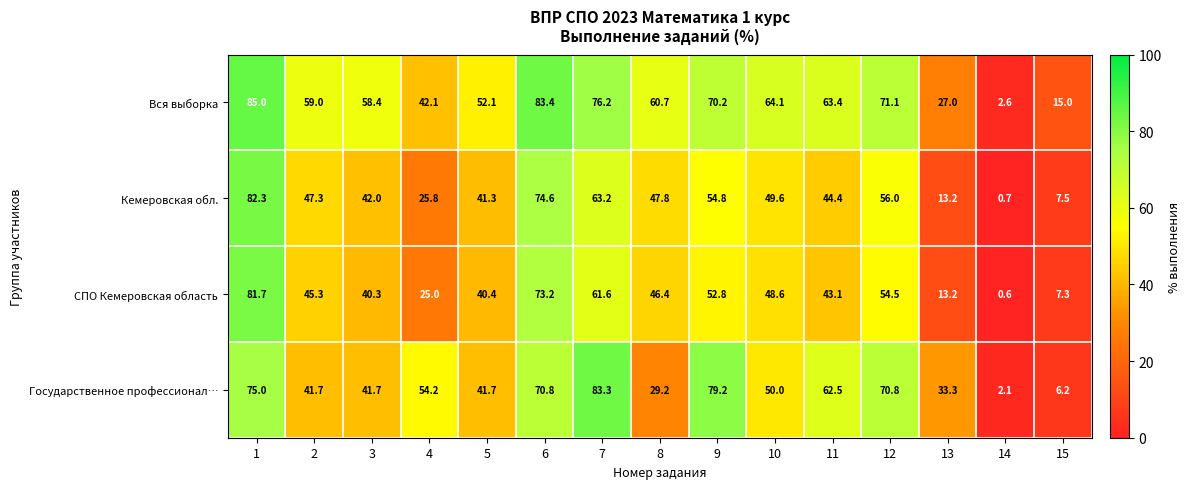

What is the average value of the Государственное профессионал… series?

49.4